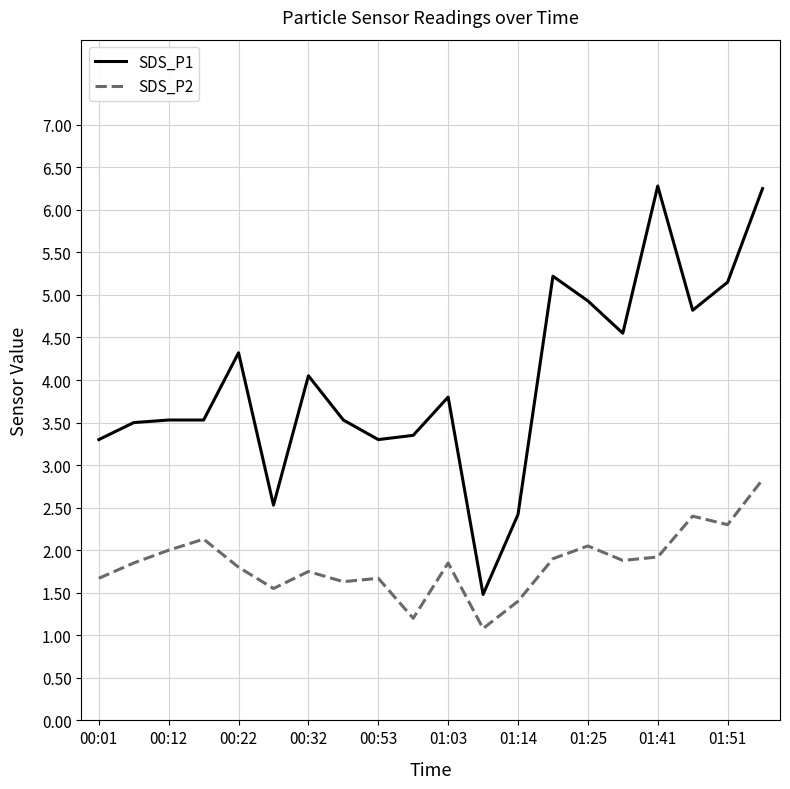

What is the minimum value for SDS_P2?

1.1